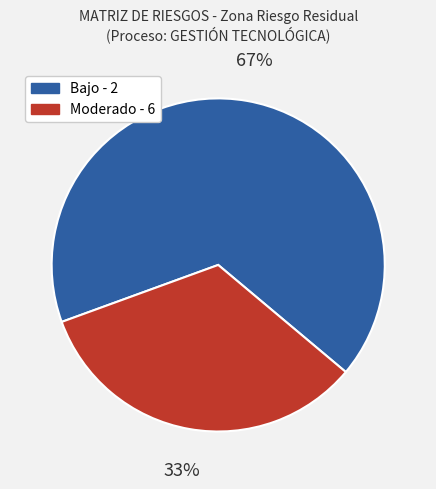

Is Moderado - 6 the majority of the pie?

No